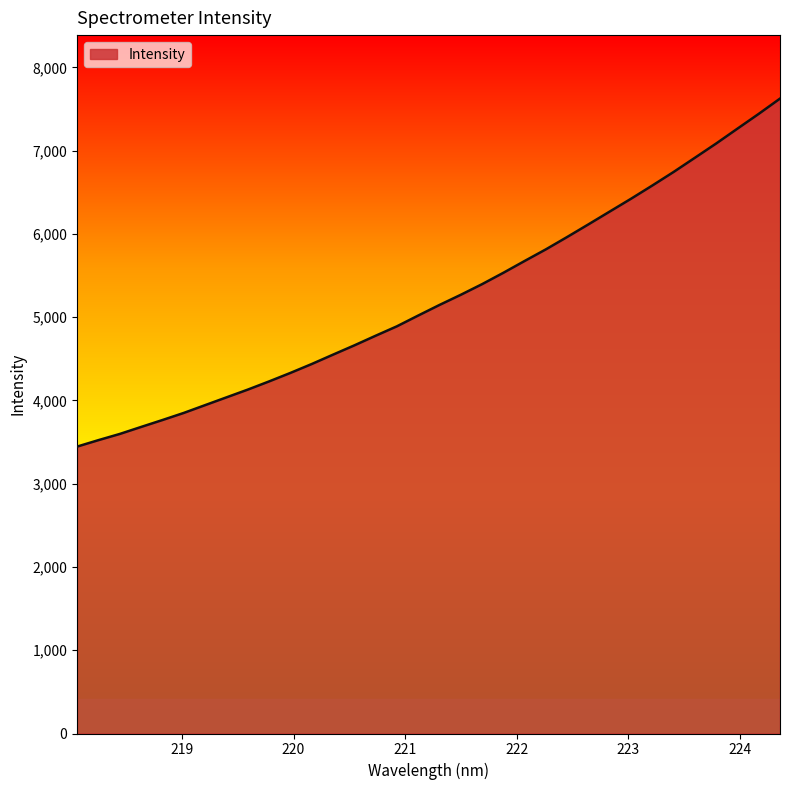

What is the smallest value displayed?

3446.2